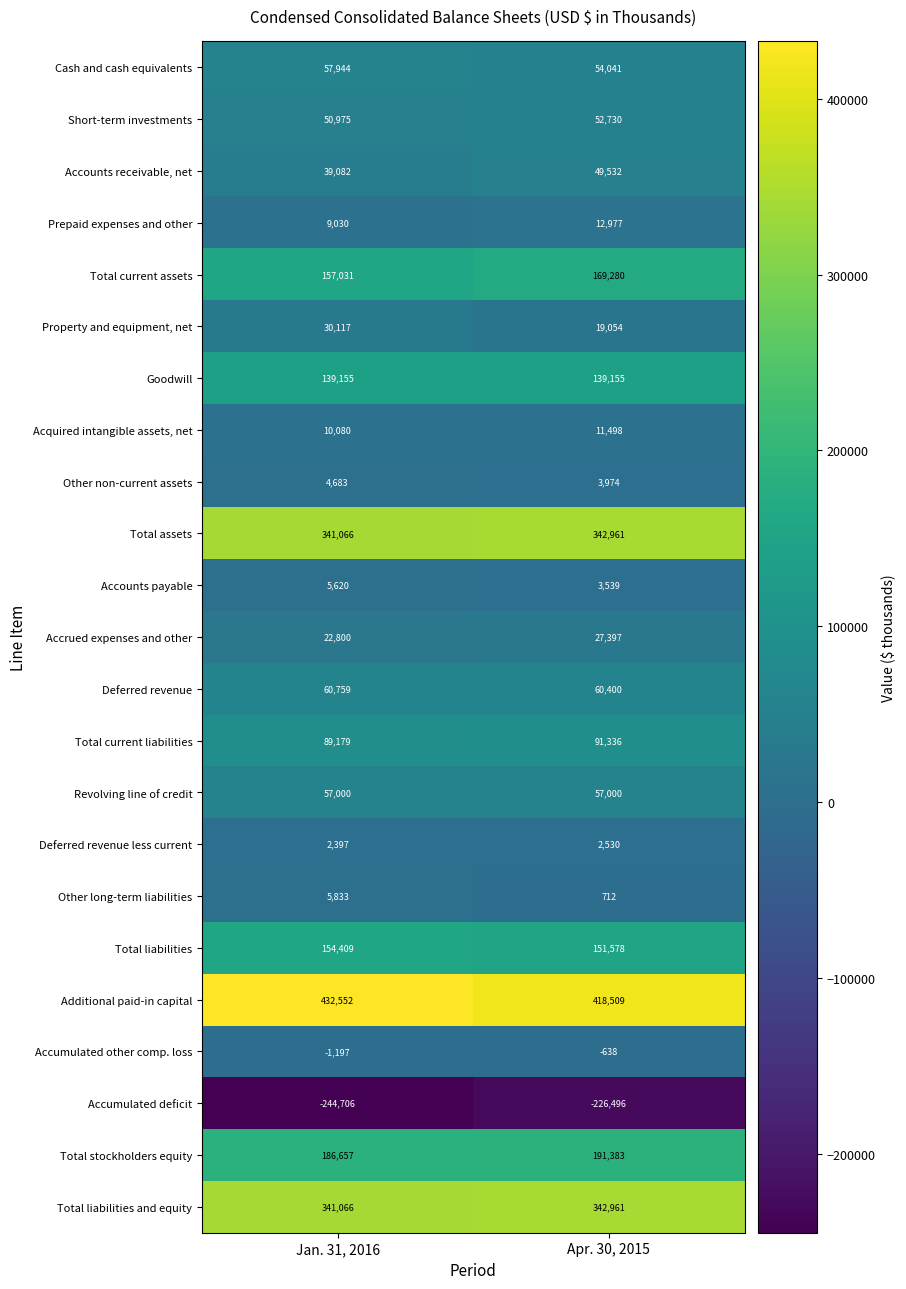

What is the difference between the highest and lowest values at Jan. 31, 2016?

677258